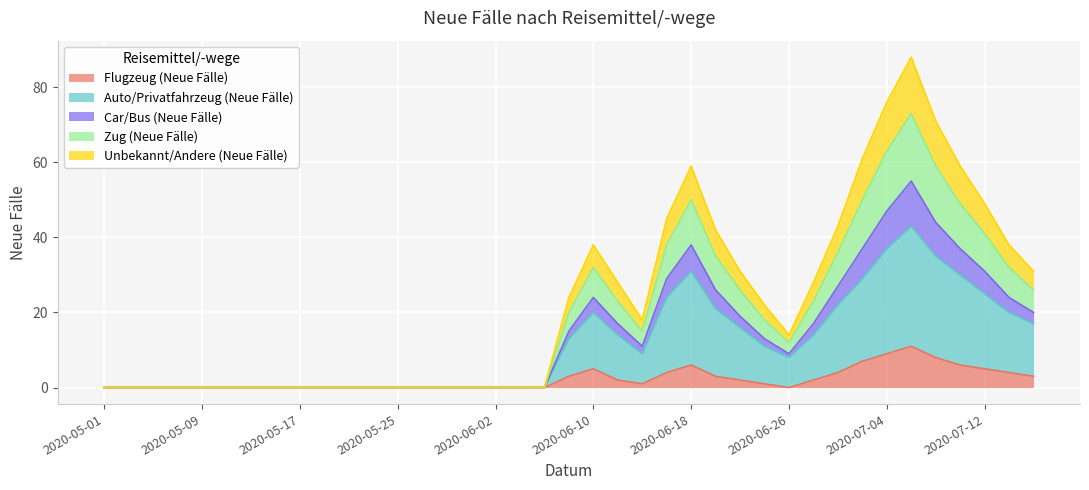

At how many categories does at least one series exceed 43?

8